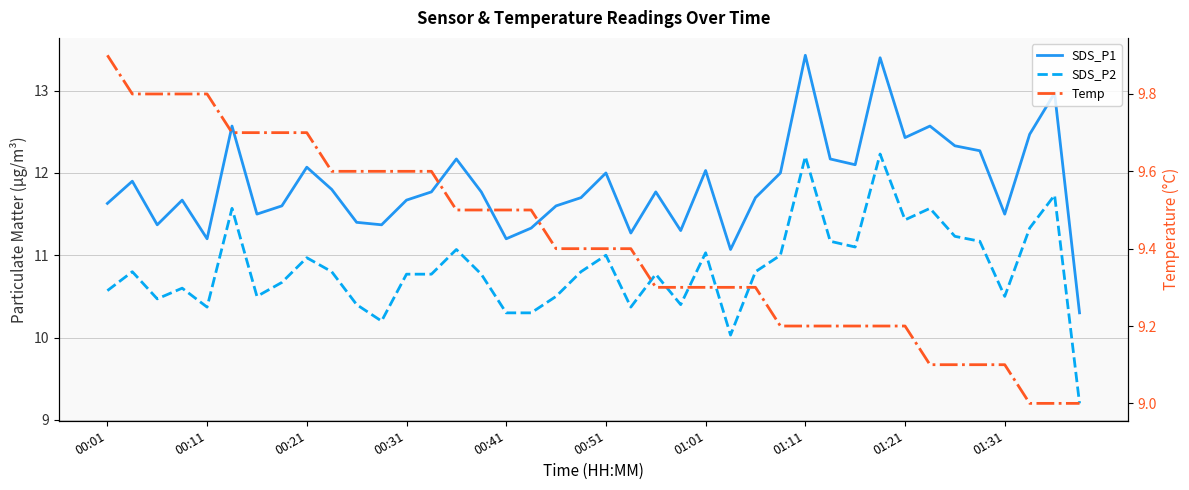

What is the maximum value for SDS_P2?

12.2